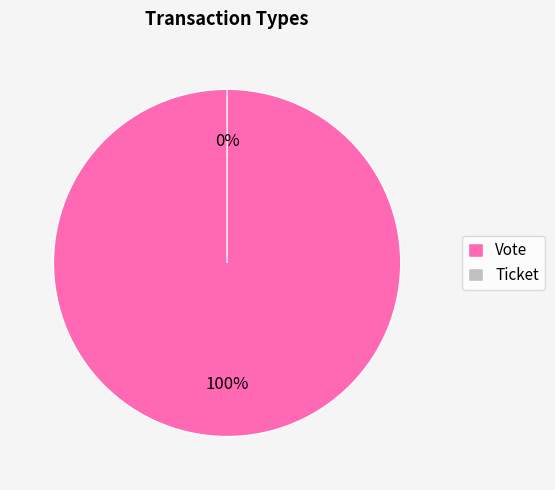

True or false: Ticket accounts for 1% of the total.

False